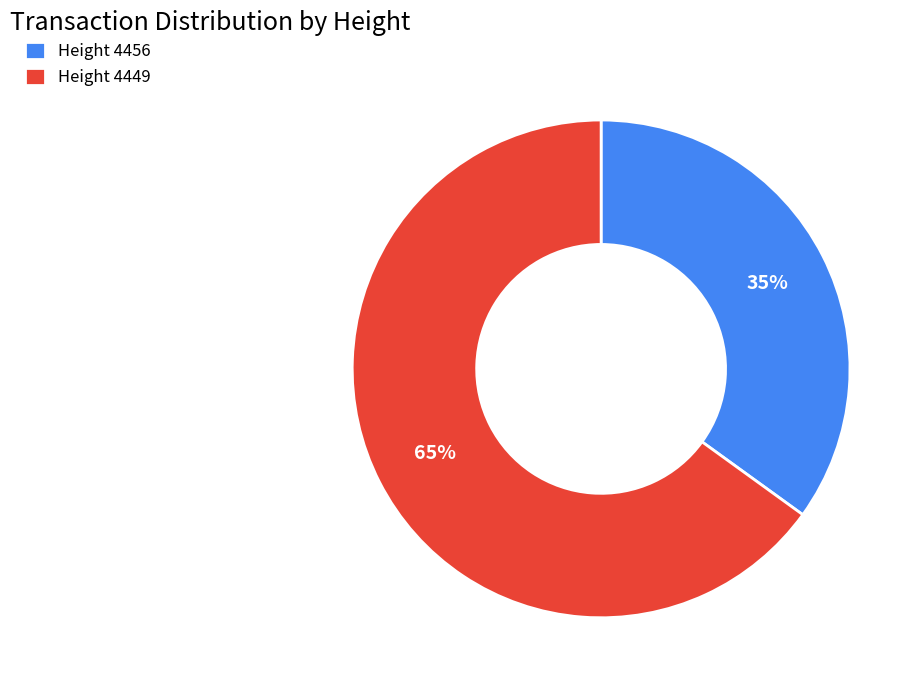

True or false: Height 4456 accounts for 43% of the total.

False